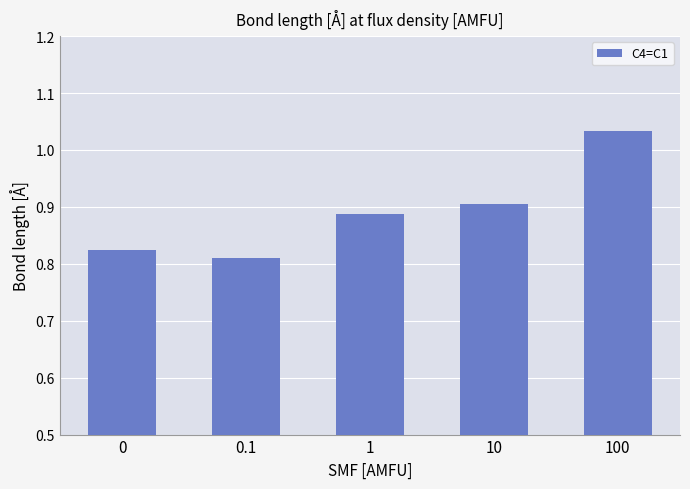

Count the number of categories in the chart.

5